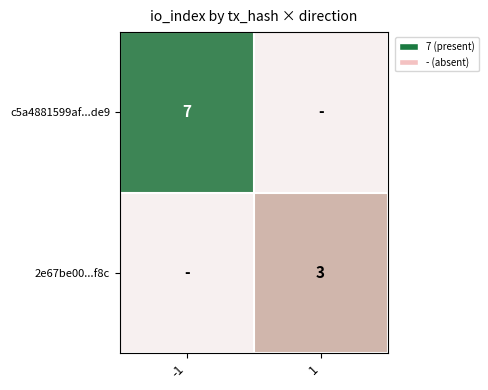

Is it true that c5a4881599af...de9 equals 10.2 at -1?

False